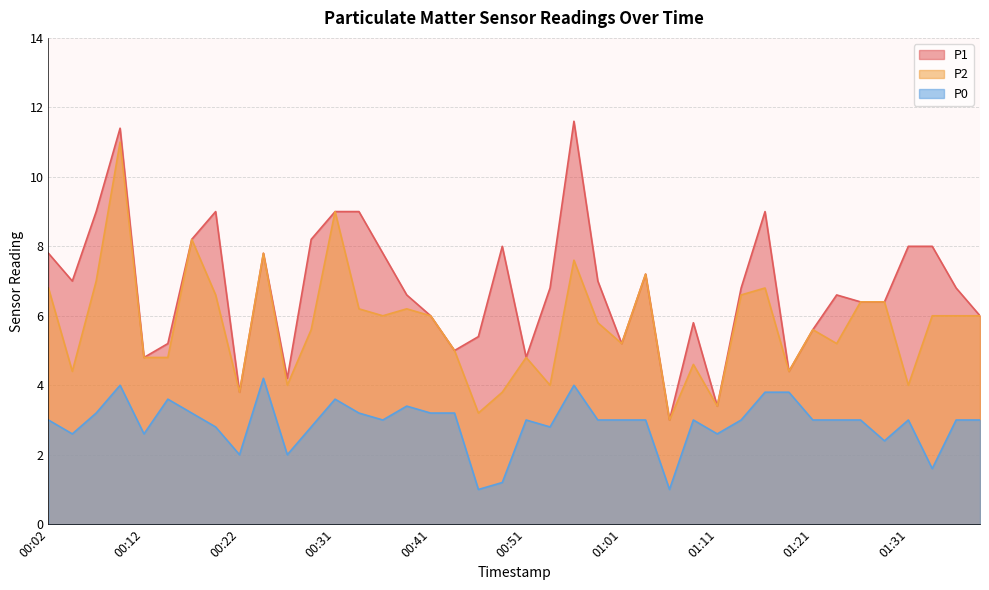

What is the label of the 4th point from the left?

00:09